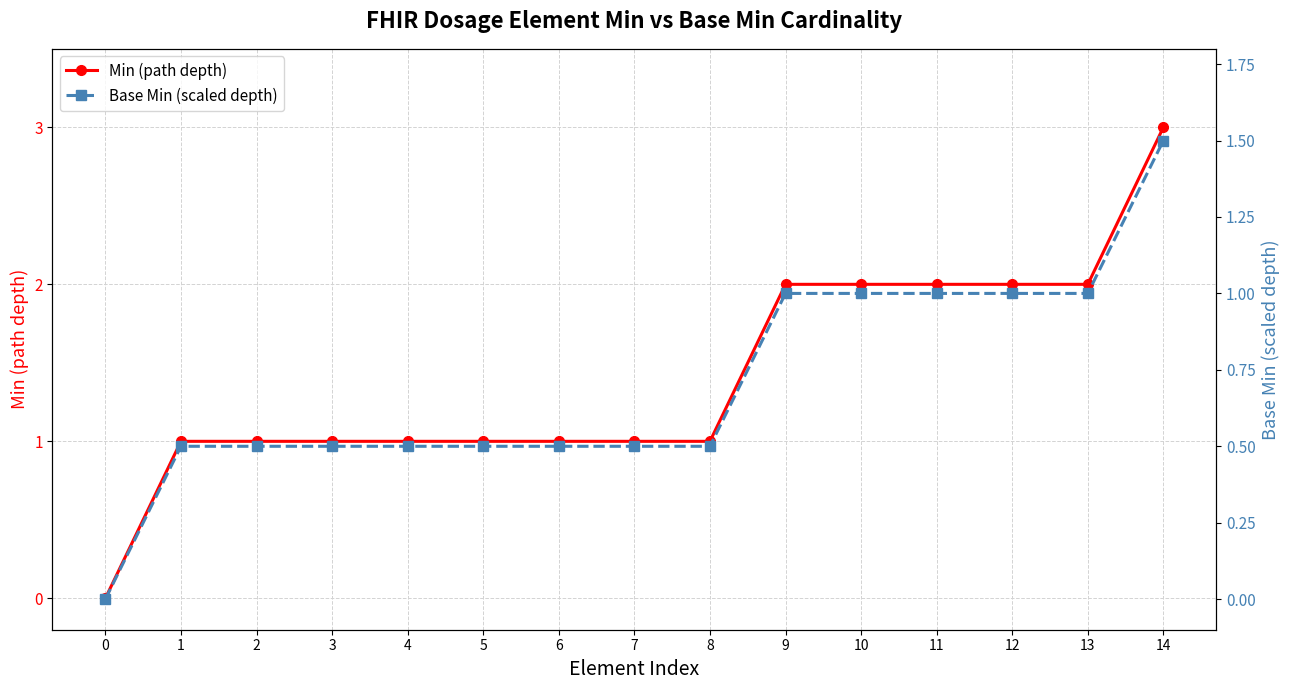

True or false: Base Min (scaled depth) has a value of 0.9 at 2.

False